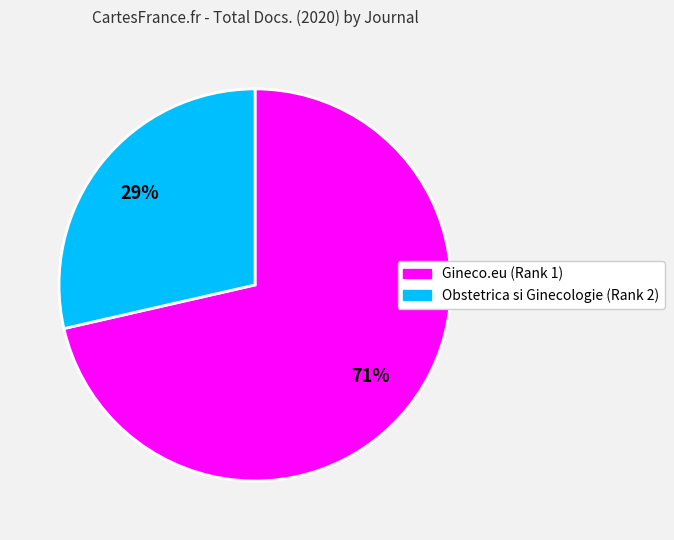

How many slices are in this pie chart?

2